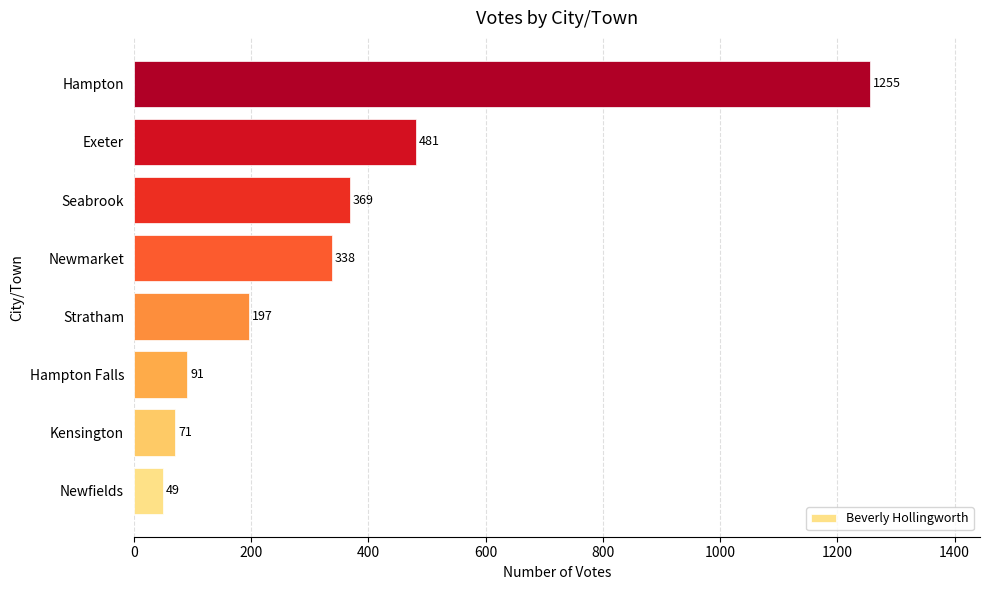

At which category does the chart reach its peak across all series?

Hampton